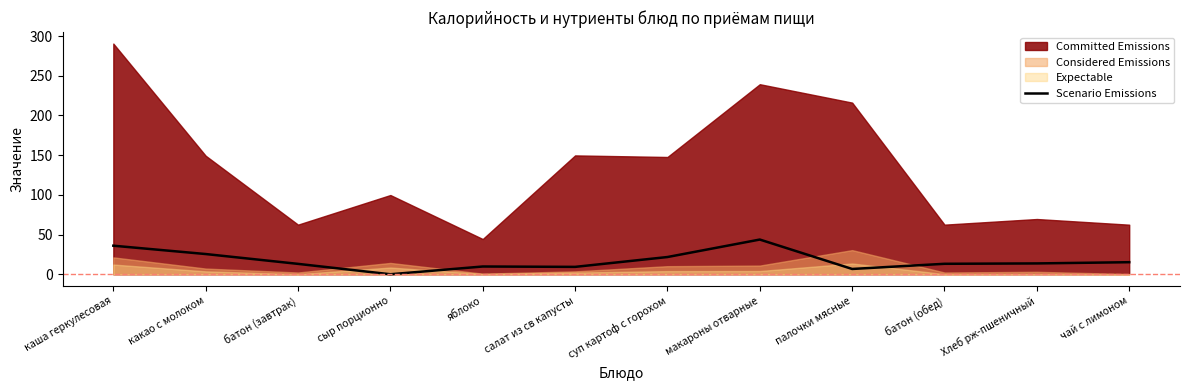

Approximately how many times larger is the value at яблоко compared to макароны отварные?

0.2